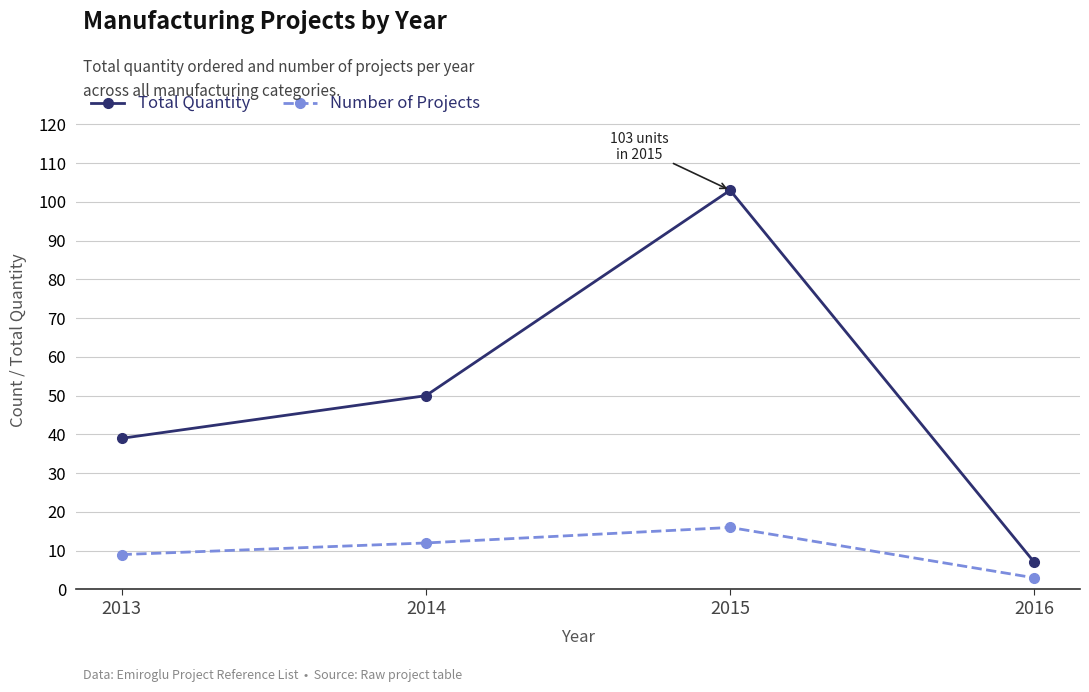

At which category does the chart reach its minimum across all series?

2016